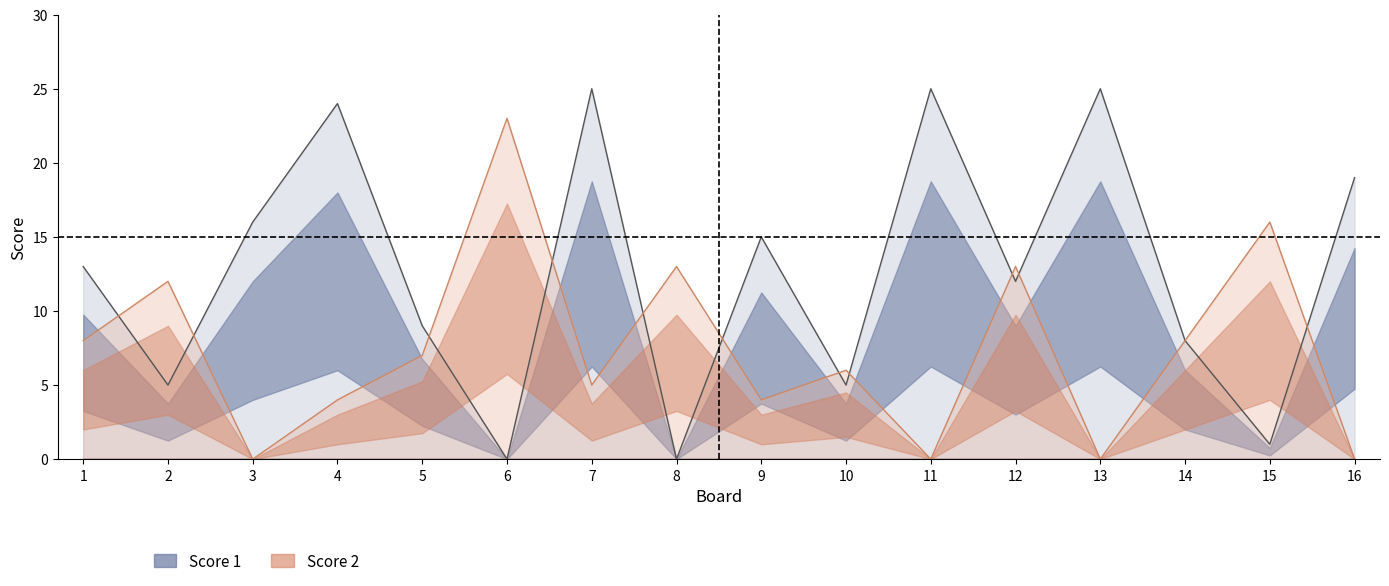

Which series has the largest range (max minus min)?

Score 1